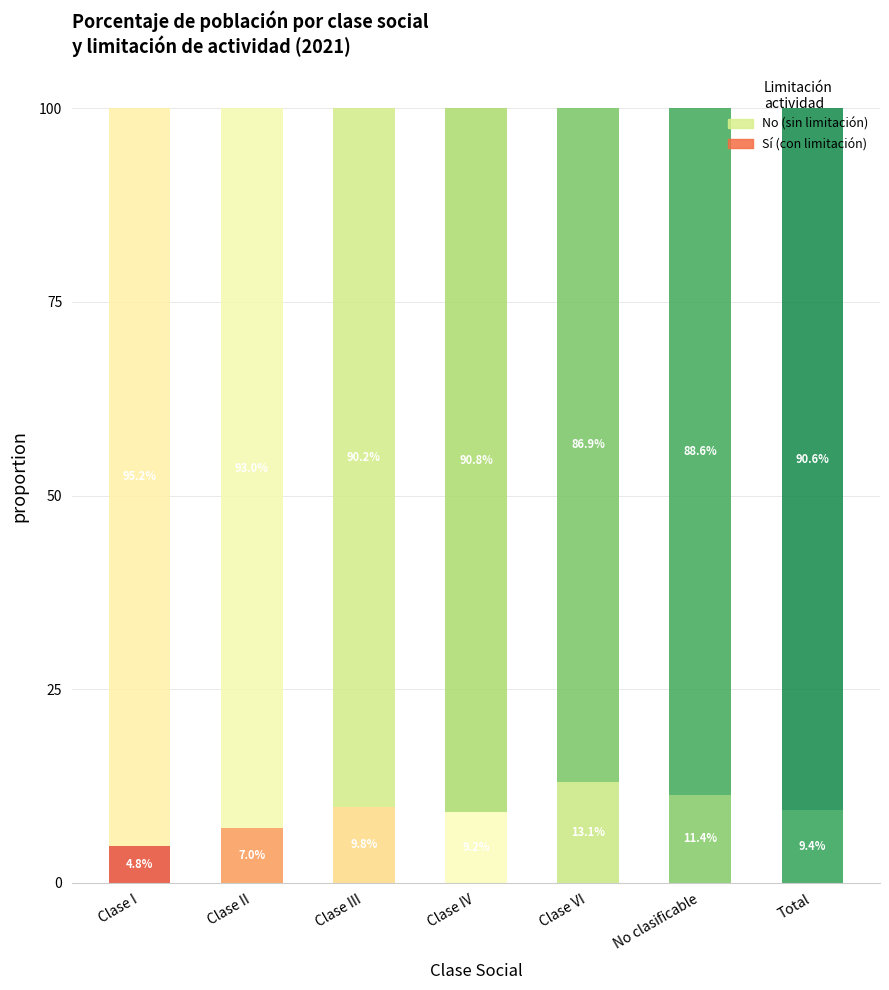

What is the lowest value of the Sí (con limitación) series?

4.8